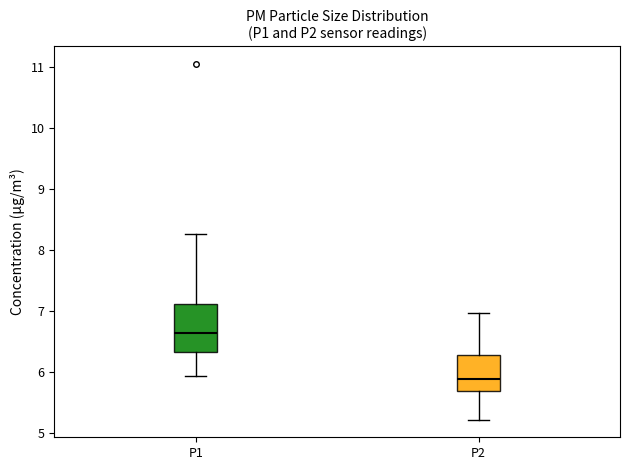

Where does the upper whisker of the box for P2 end on the y-axis? The values are not printed on the chart, so give them approximately, as read against the axis.

7.0